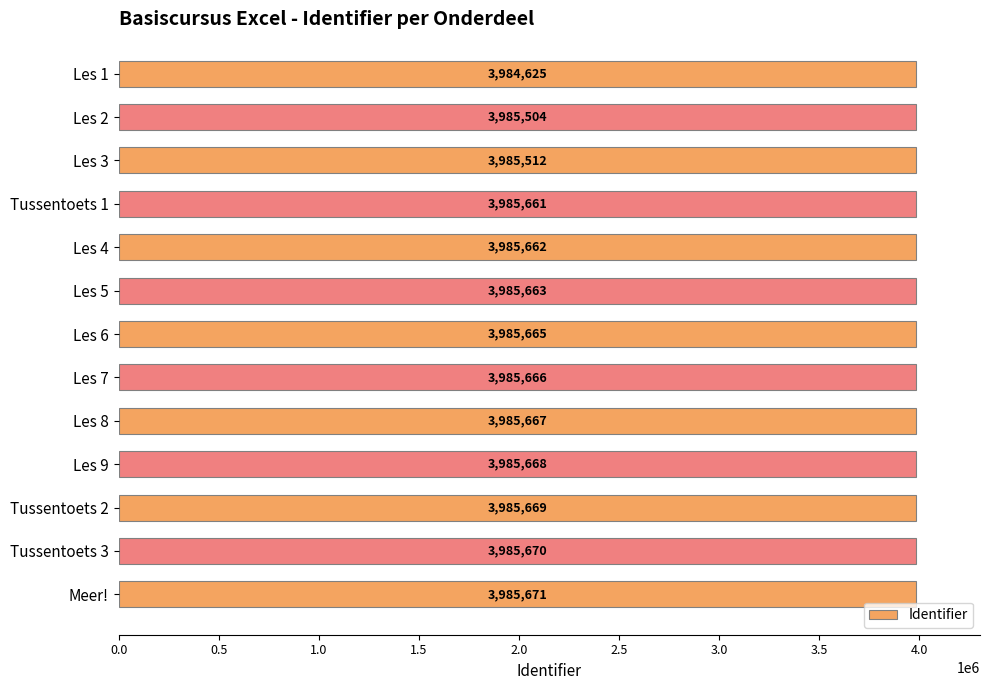

What is the difference between the maximum and second lowest values?

167